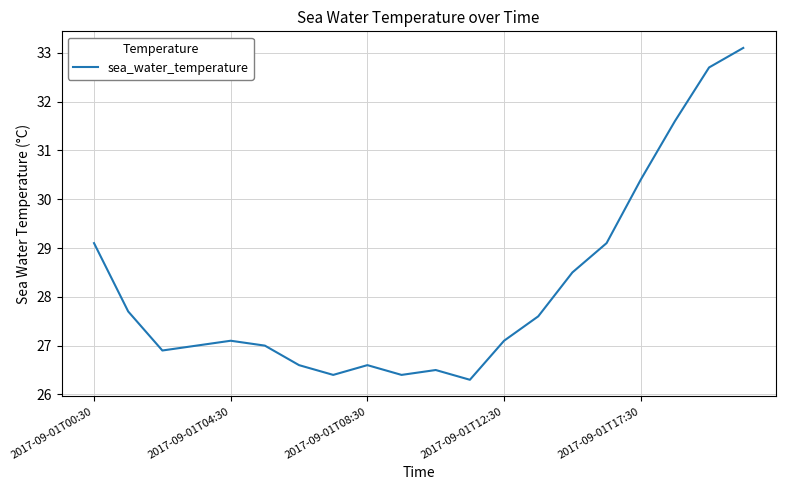

What is the difference between the maximum and minimum values?

6.8